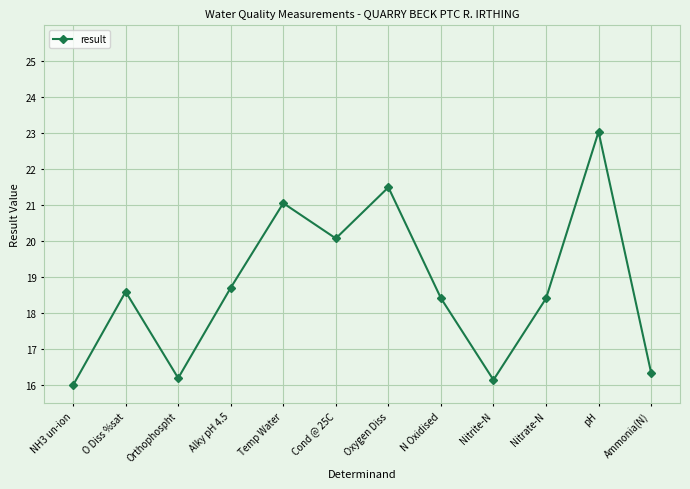

What is the difference between the maximum and minimum values?

7.0